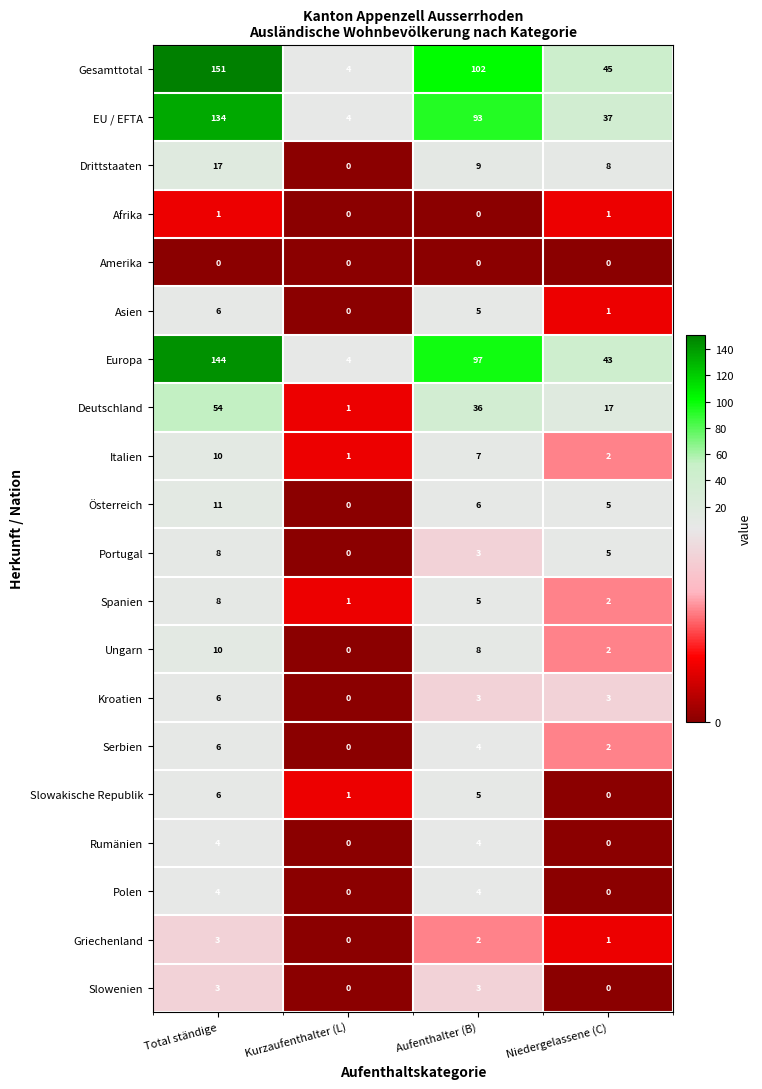

Which series changed the most between Kurzaufenthalter (L) and Niedergelassene (C)?

Gesamttotal